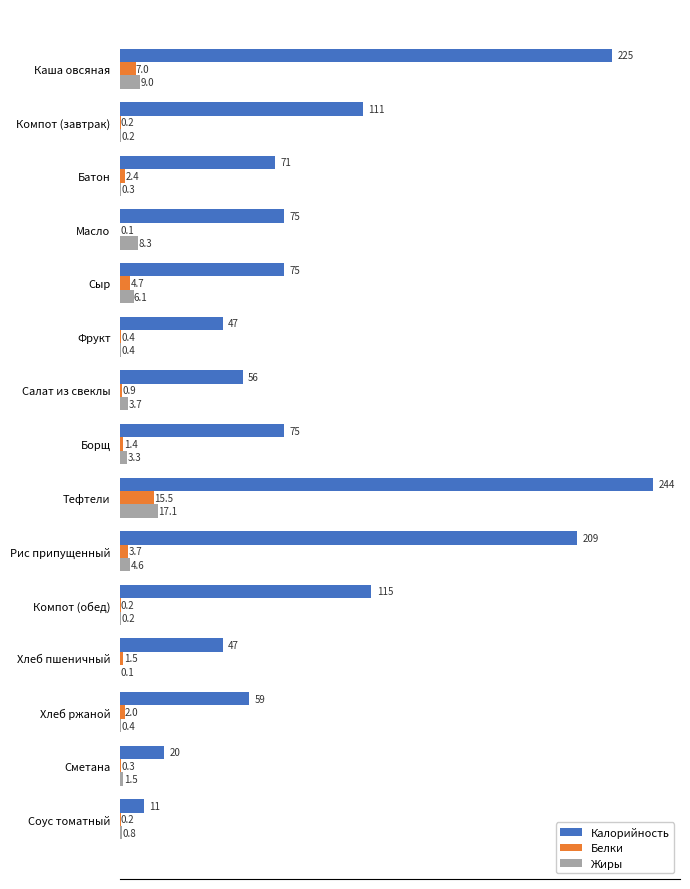

The Калорийность series shows 38.0 at Компот (завтрак). True or false?

False